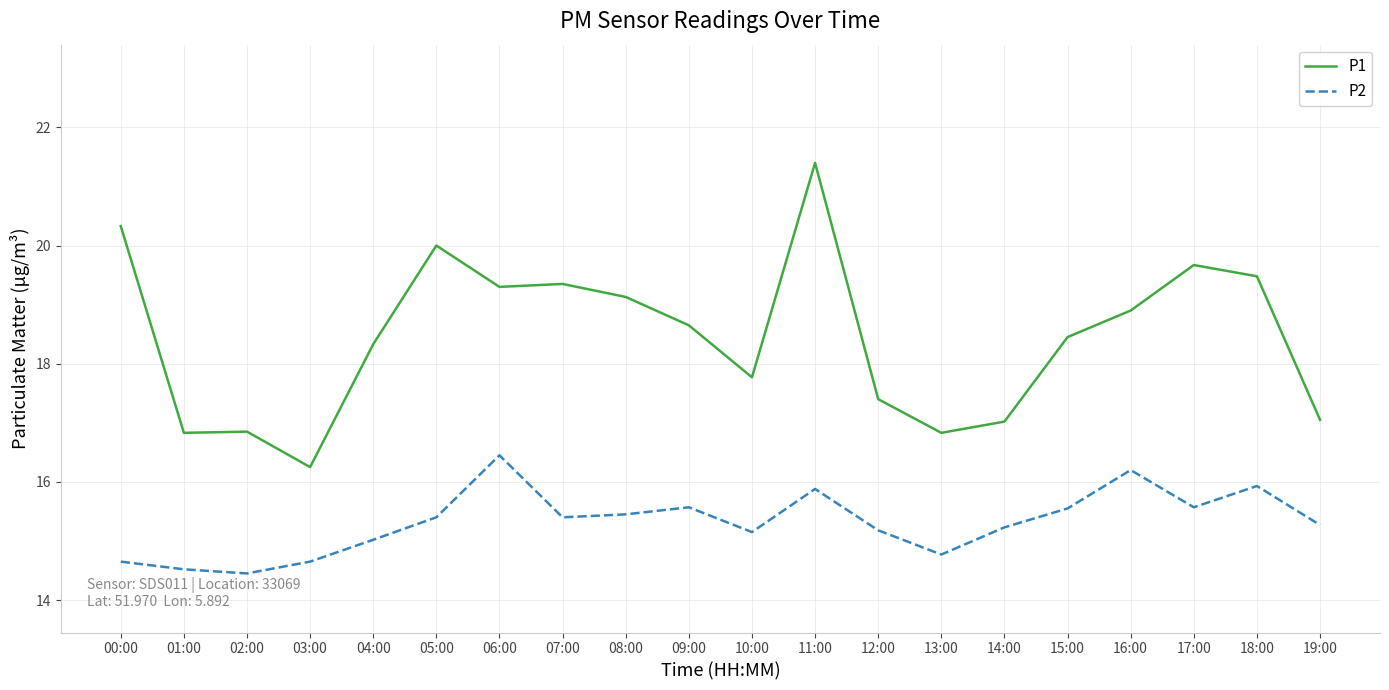

What position from the right is 05:00?

15